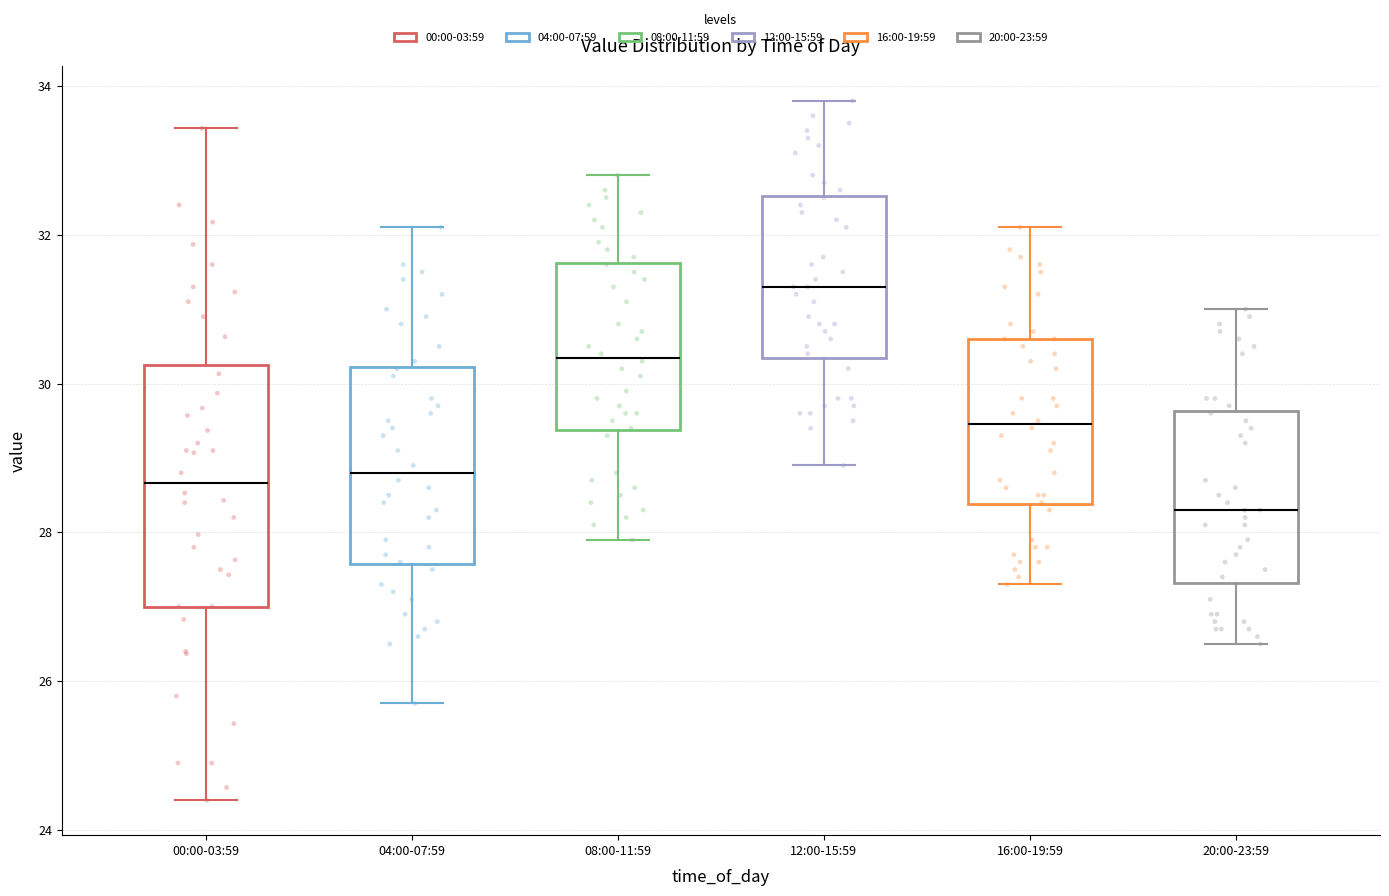

Which box is the tallest, from its lower edge to its upper edge?

00:00-03:59